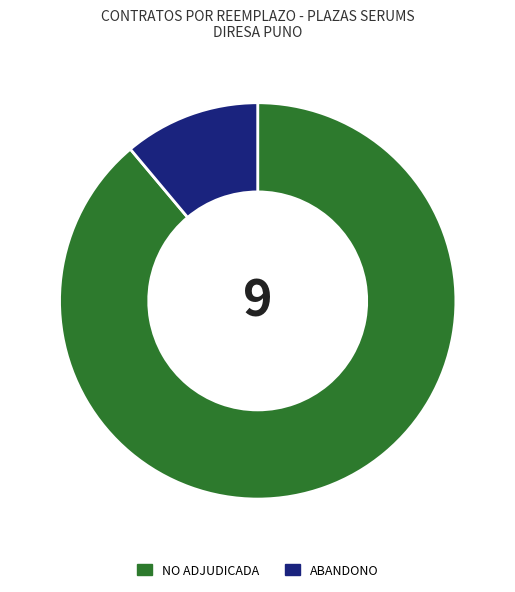

True or false: NO ADJUDICADA accounts for 89% of the total.

True